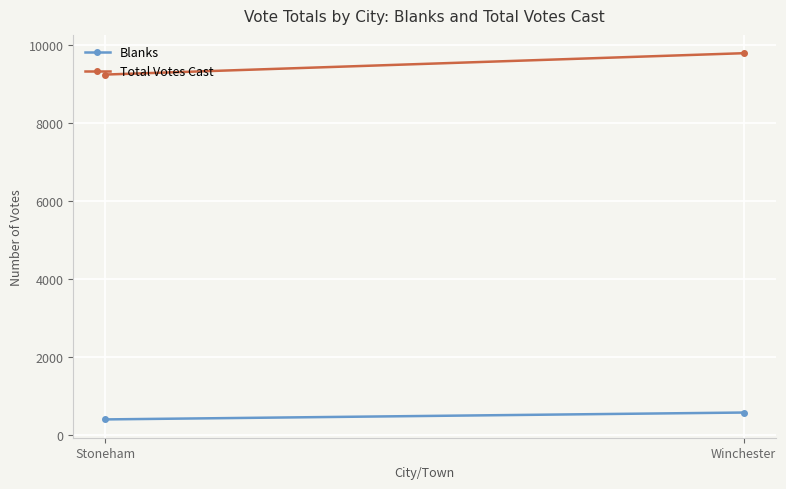

Rank the series at Stoneham from lowest to highest value.

Blanks, Total Votes Cast